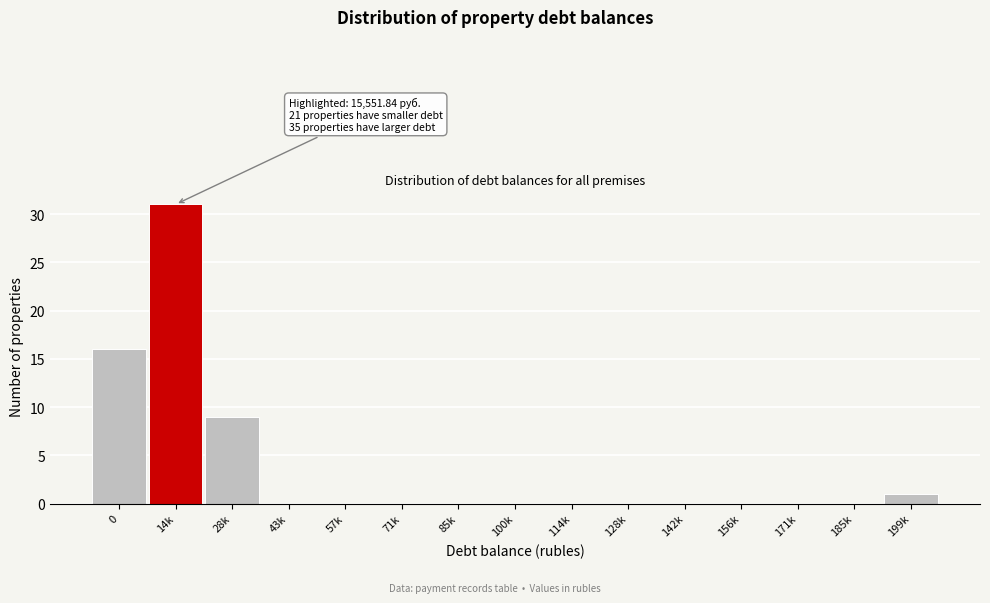

Reading left to right, what are all the values shown in this chart?

0=16	14k=31	28k=9	43k=0	57k=0	71k=0	85k=0	100k=0	114k=0	128k=0	142k=0	156k=0	171k=0	185k=0	199k=1